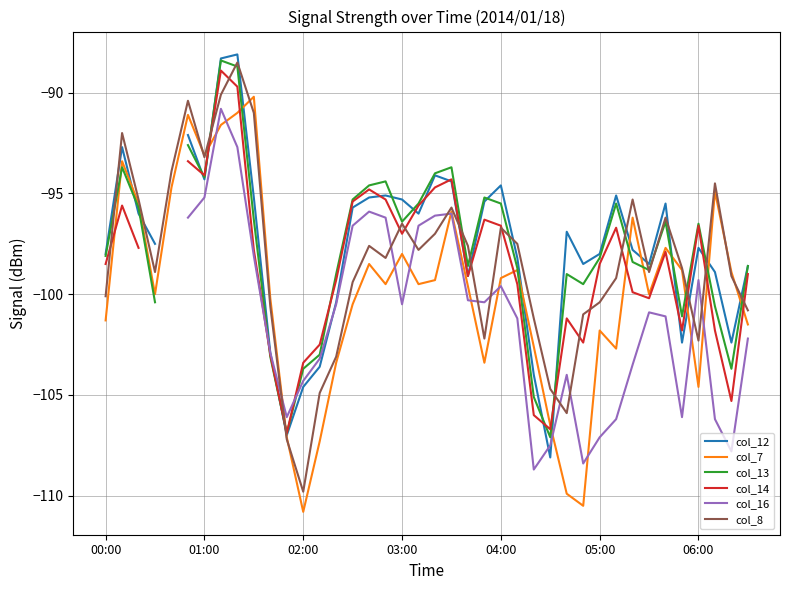

How many times do col_16 and col_13 cross each other?

2